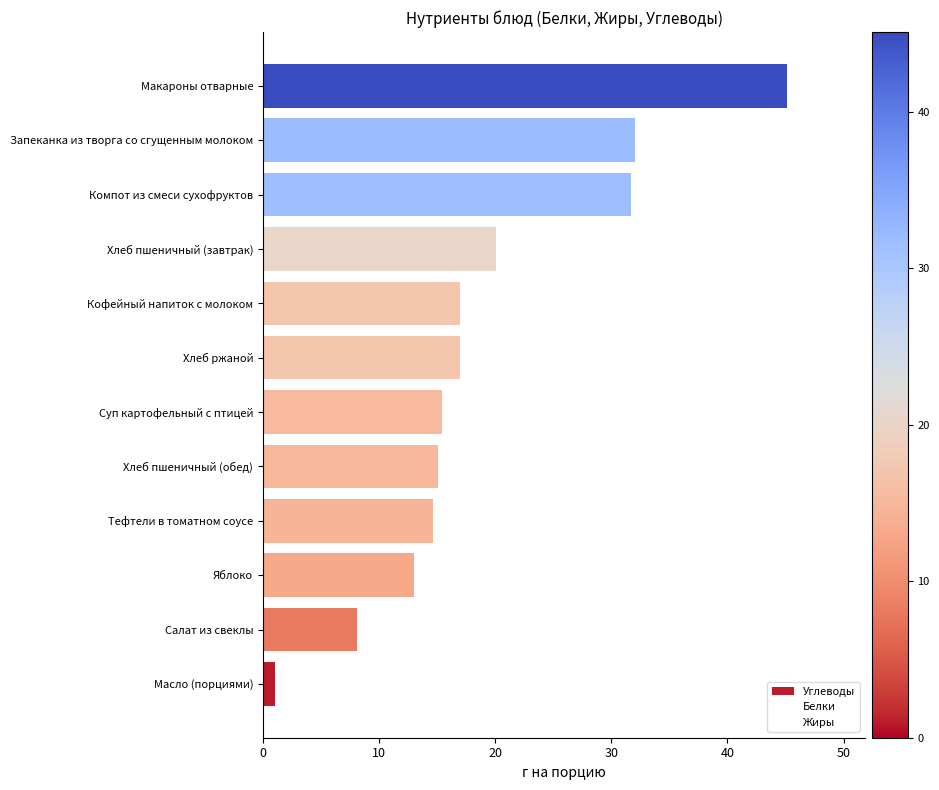

At how many categories does at least one series exceed 20?

5